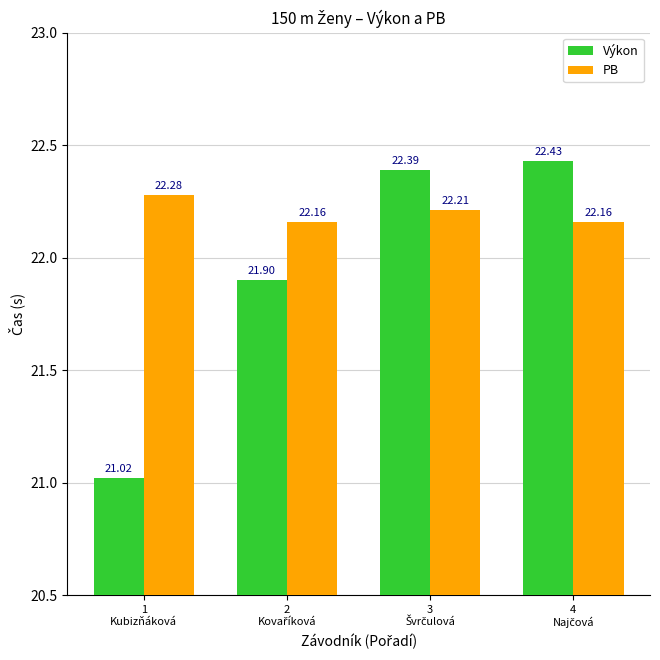

What is the average value of the Výkon series?

21.9